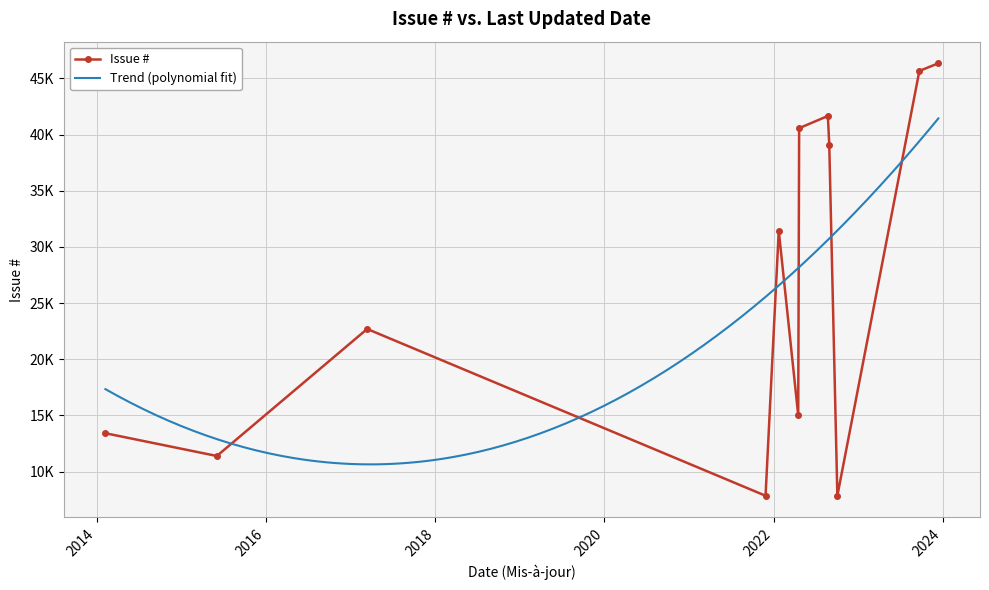

True or false: the data shows 7059 at 2017-03-13.

False